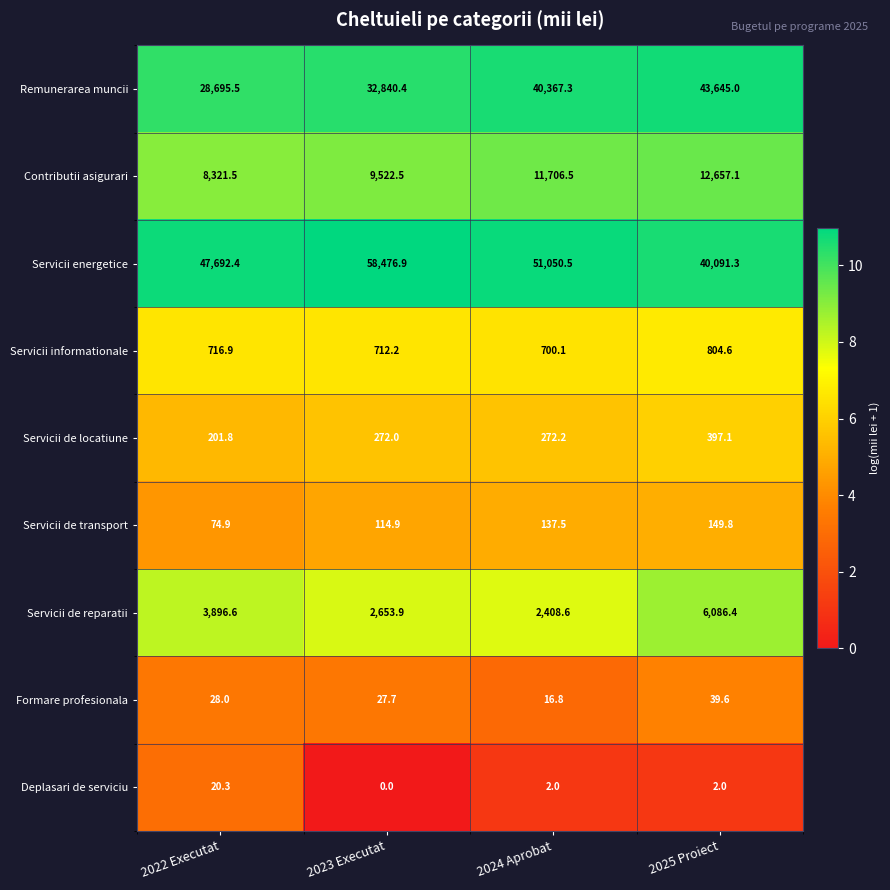

Count the number of data series in this chart.

9